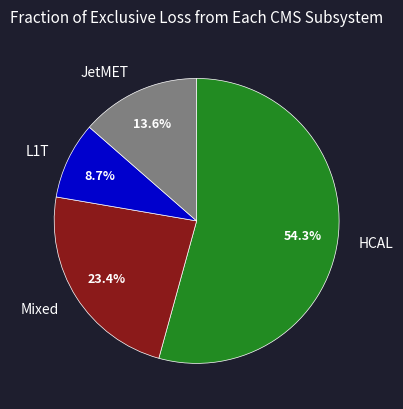

Rank the categories by value from highest to lowest.

HCAL, Mixed, JetMET, L1T